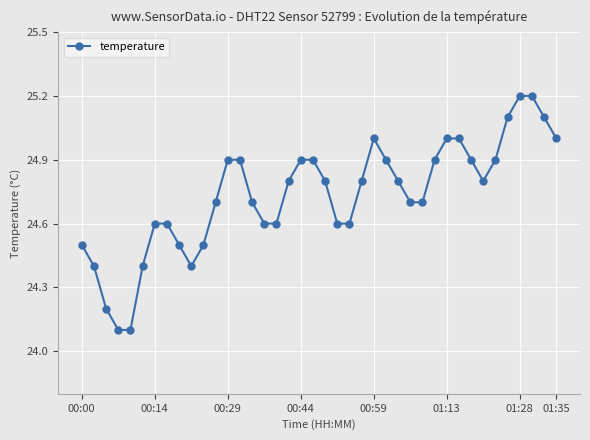

What is the minimum value shown in the chart?

24.1